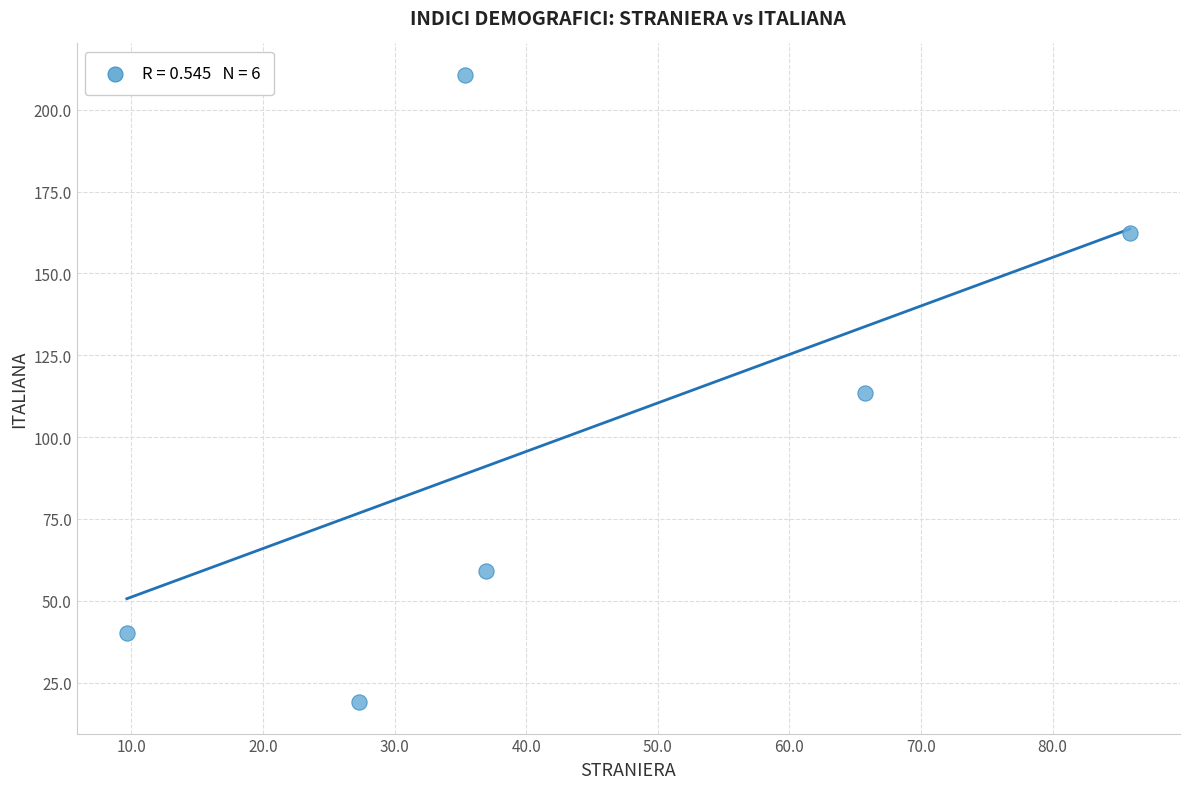

What is the average Y value?

100.8